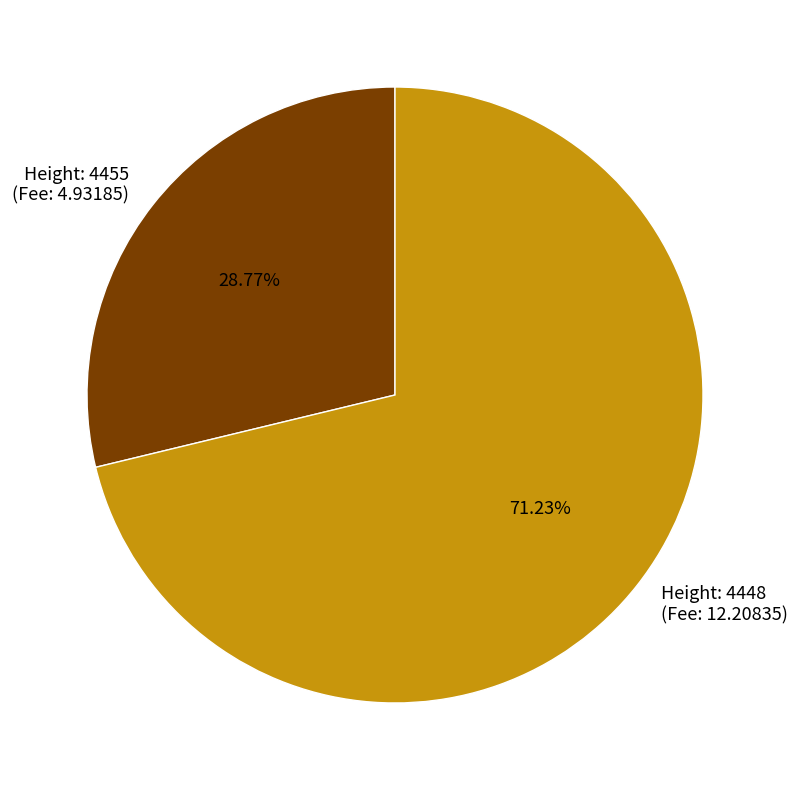

Approximately how many times larger is the value at Height: 4455 (Fee: 4.93185) compared to Height: 4448 (Fee: 12.20835)?

0.4